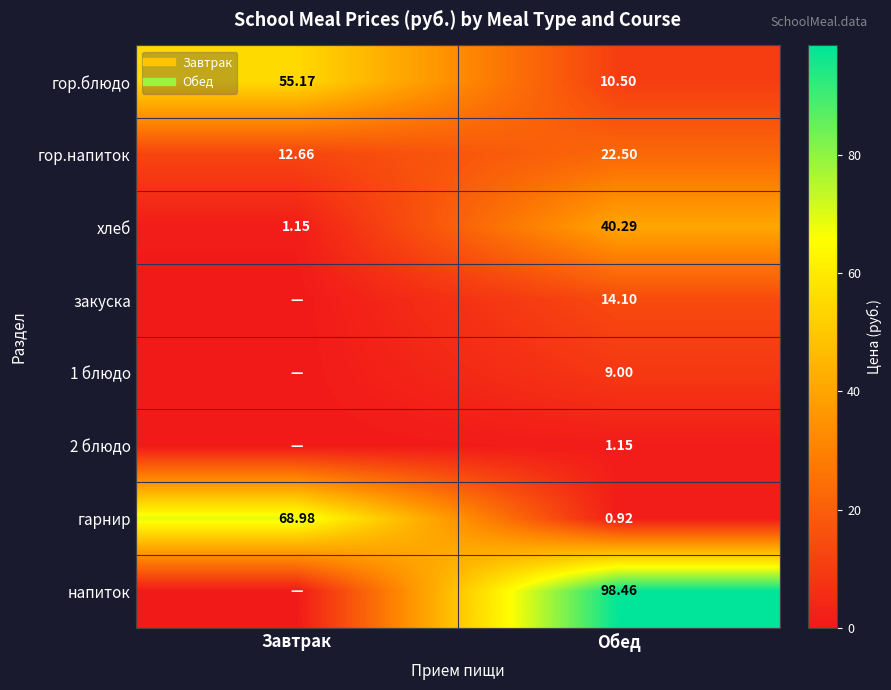

Count the number of categories in the chart.

2